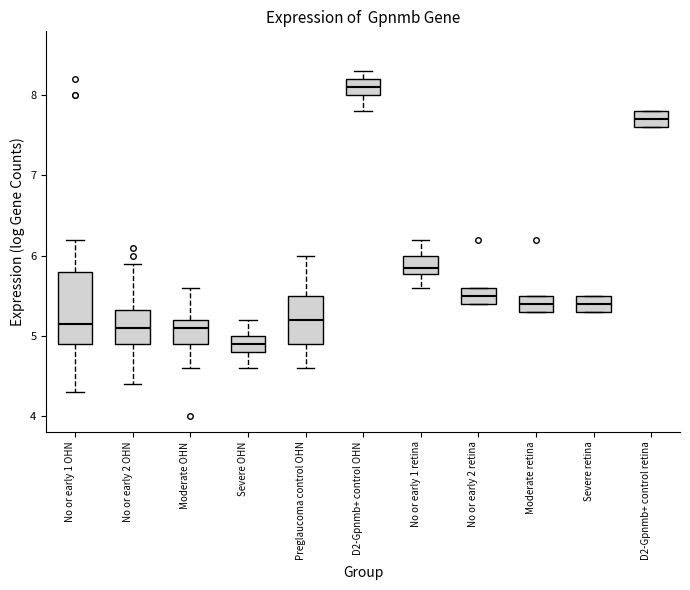

Which box has the lowest median line?

Severe OHN